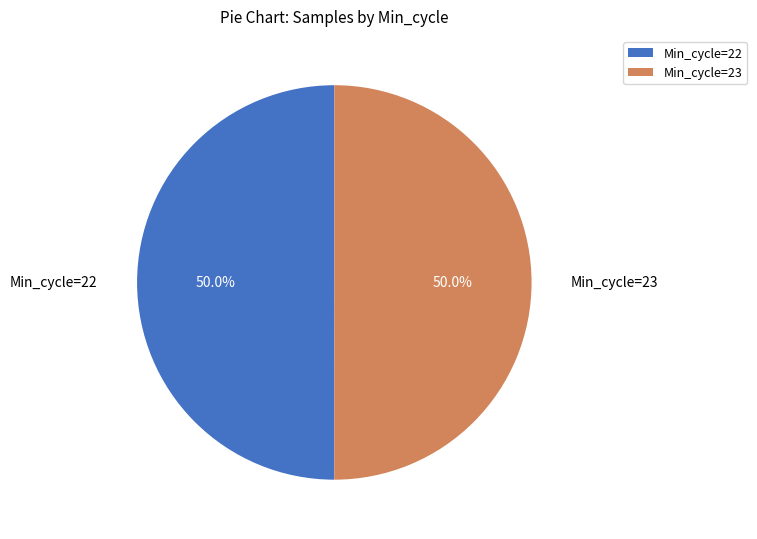

What is the ratio of the value at Min_cycle=22 to the value at Min_cycle=23?

1.0